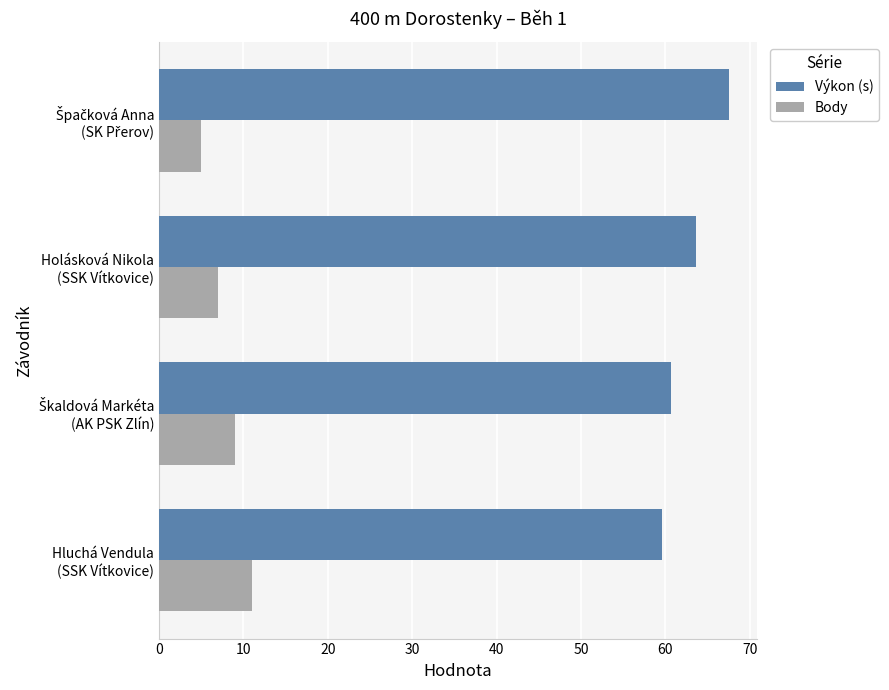

List the series in order of their overall mean, lowest first.

Body, Výkon (s)